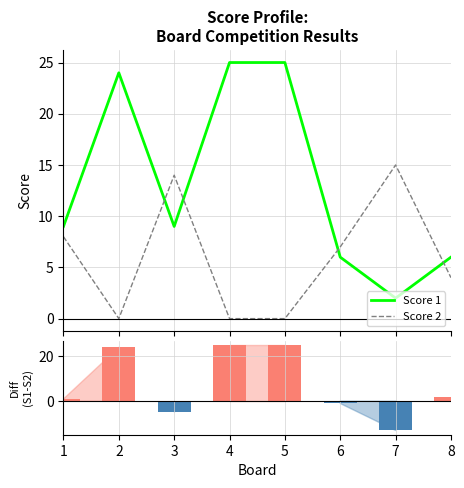

What is the maximum value shown in the chart?

25